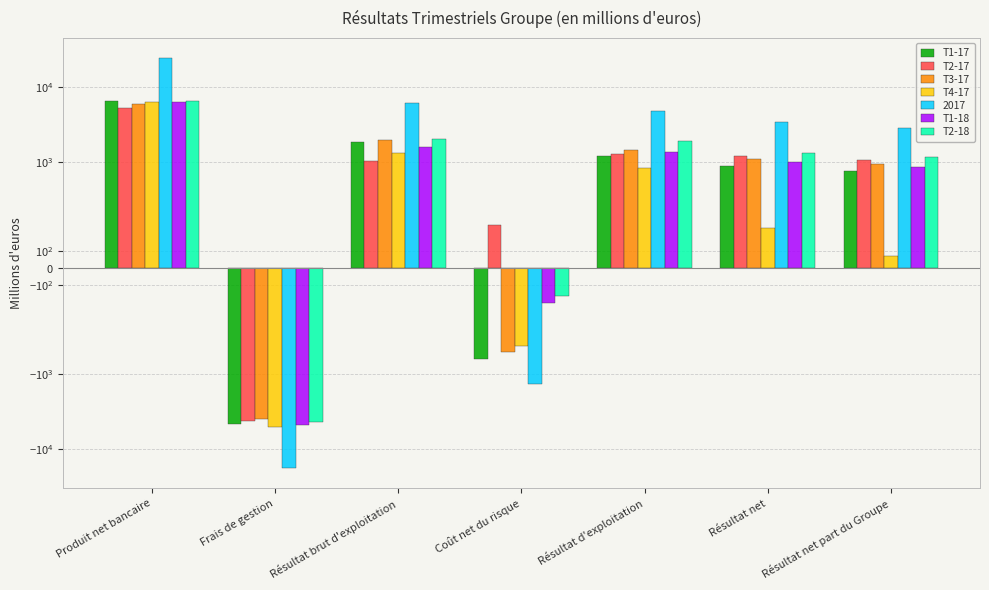

The T3-17 series shows 9934 at Produit net bancaire. True or false?

False